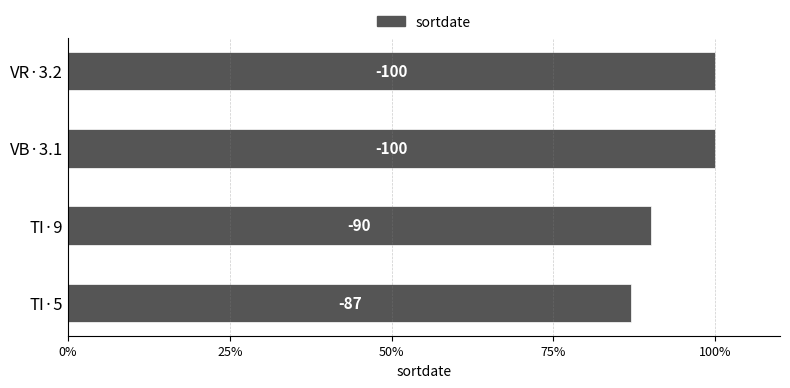

How many bars are there in total?

4